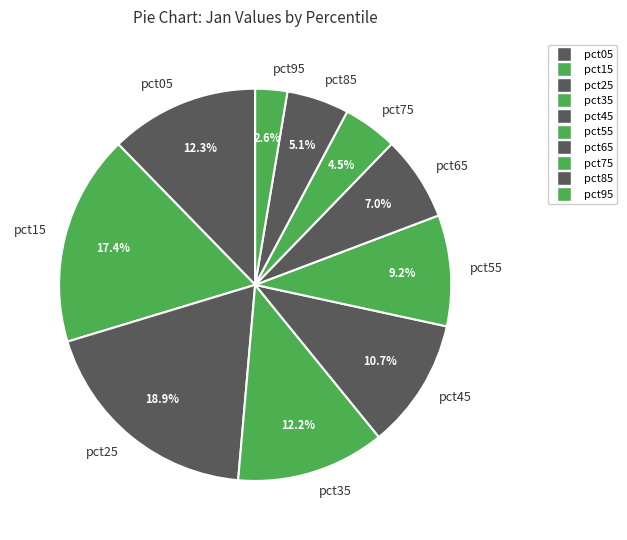

Count the number of slices in the pie.

10